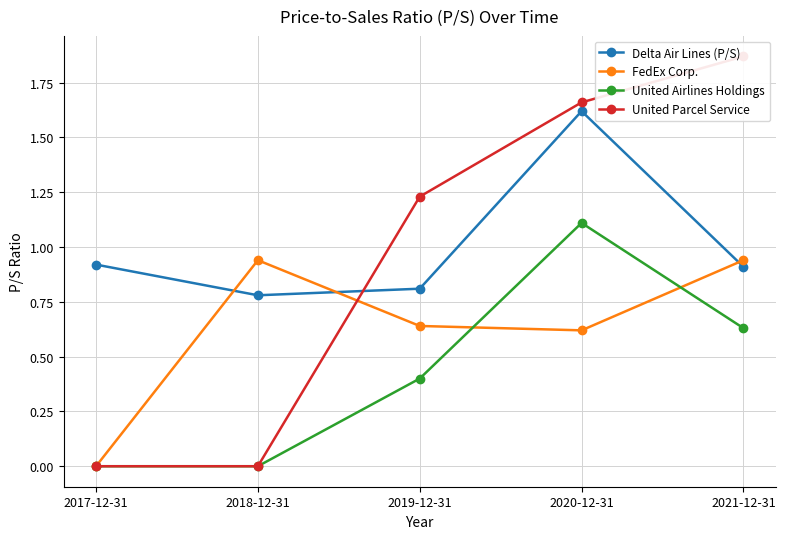

How many interior local valleys does the Delta Air Lines (P/S) series have?

1